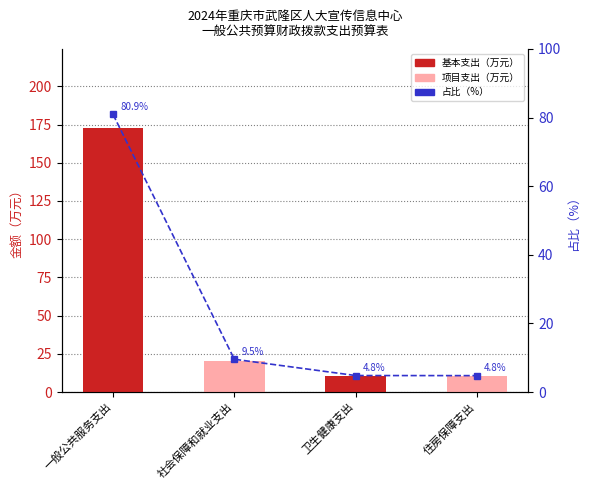

At which label does 占比（%） reach its minimum?

住房保障支出